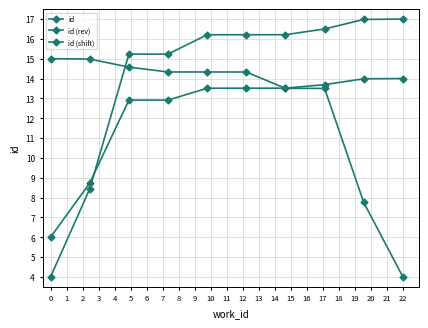

What is the sum of the id (rev) values at 8 and 9?

30.0